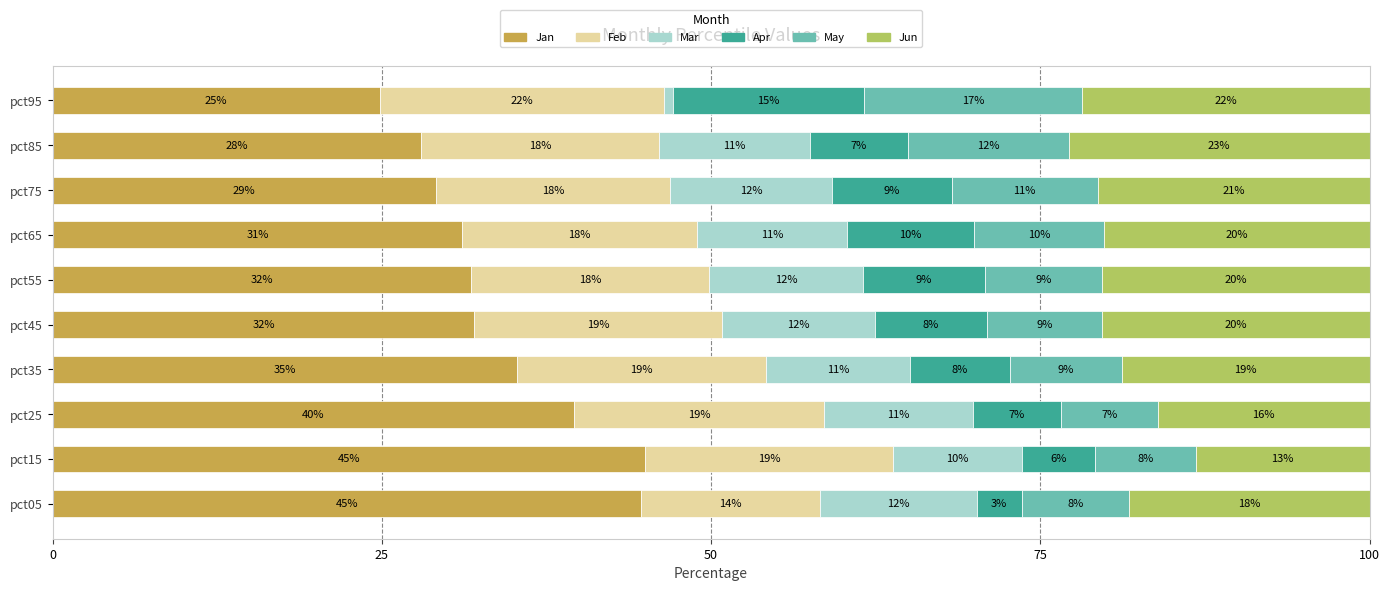

At which category is the sum across all series the highest?

pct45